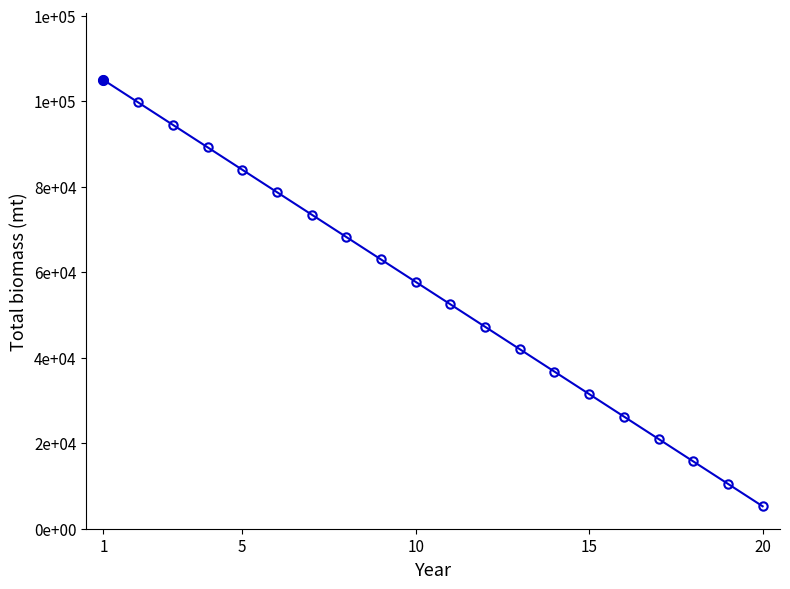

Does the chart have visible grid lines?

No